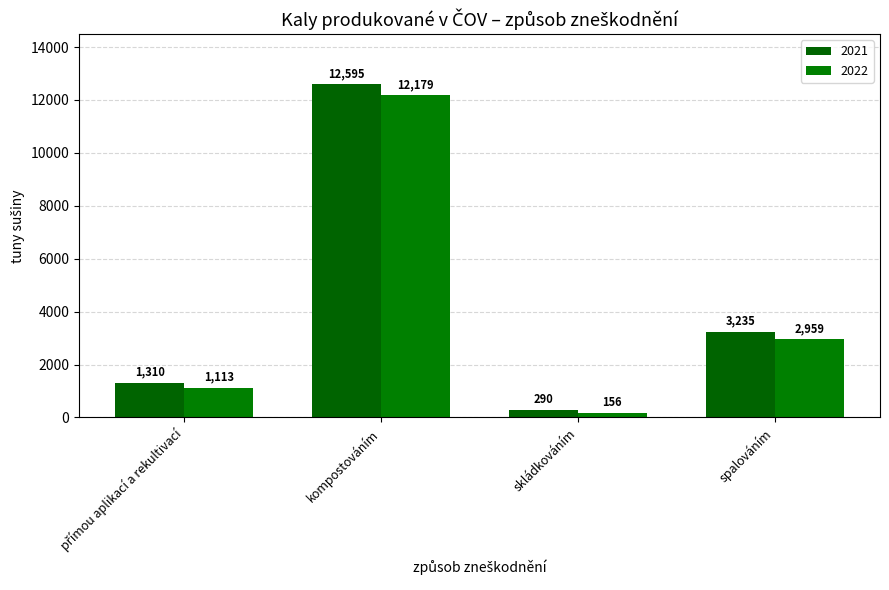

What is the total value across all series at spalováním?

6194